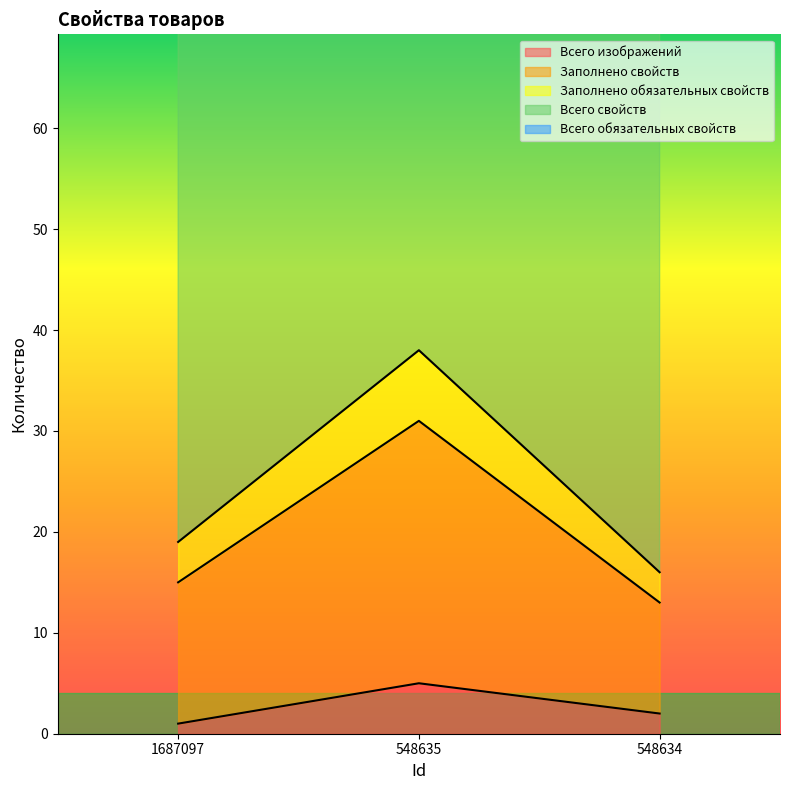

The Заполнено свойств series shows 57 at 548635. True or false?

False